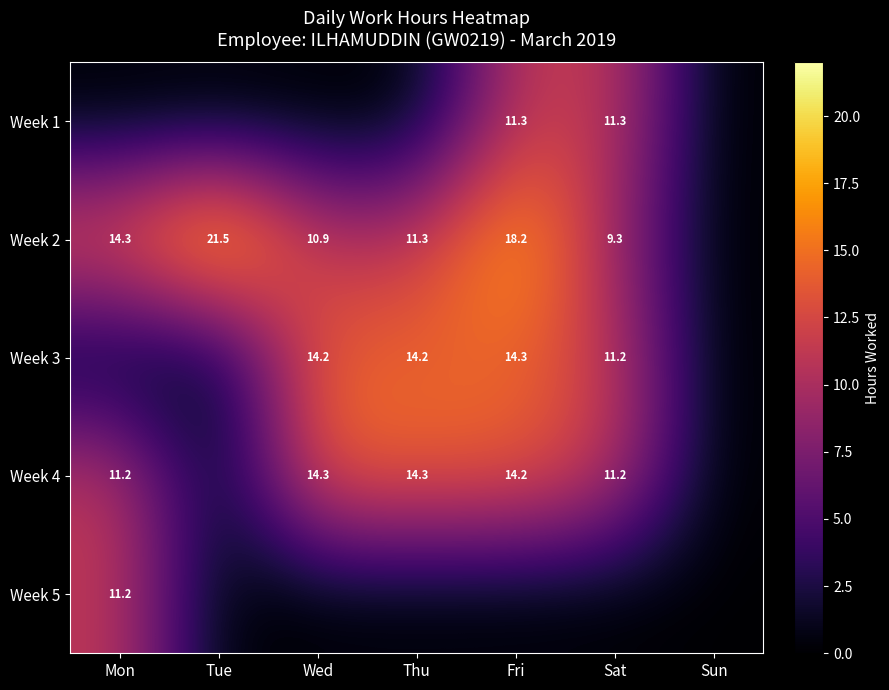

True or false: Week 2 has a value of 4.8 at Mon.

False